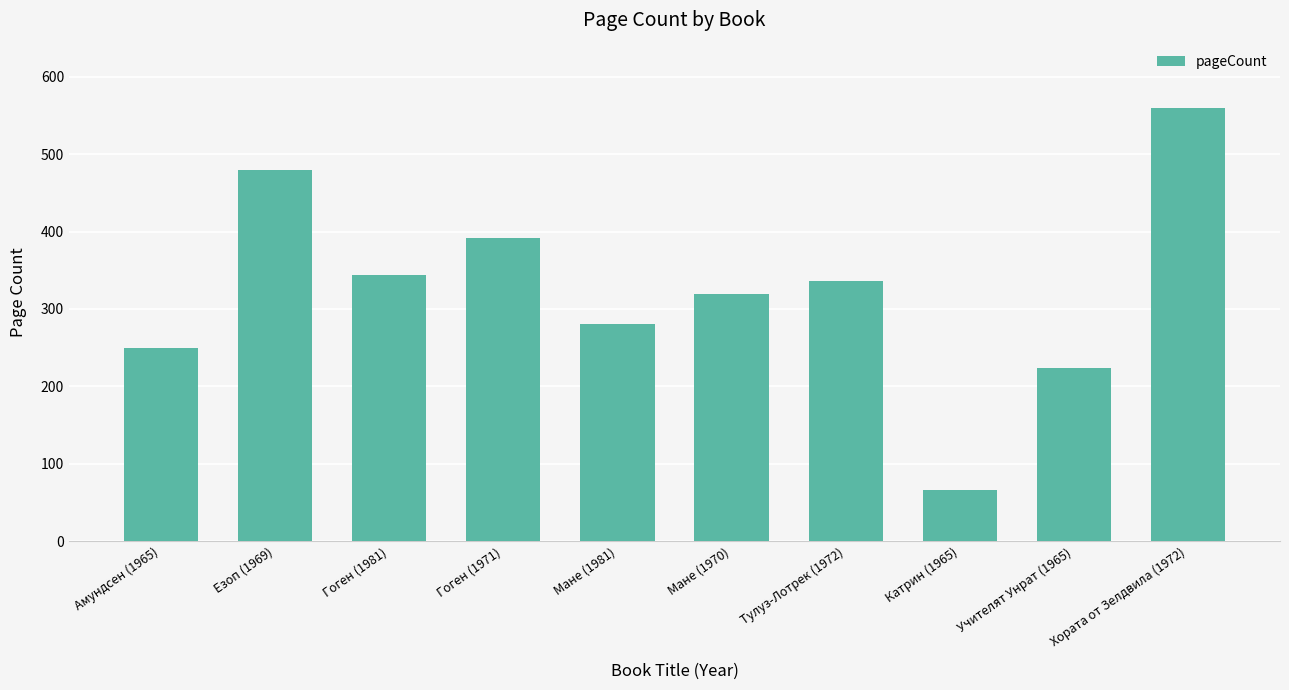

What is the label of the 10th bar from the left?

Хората от Зелдвила (1972)